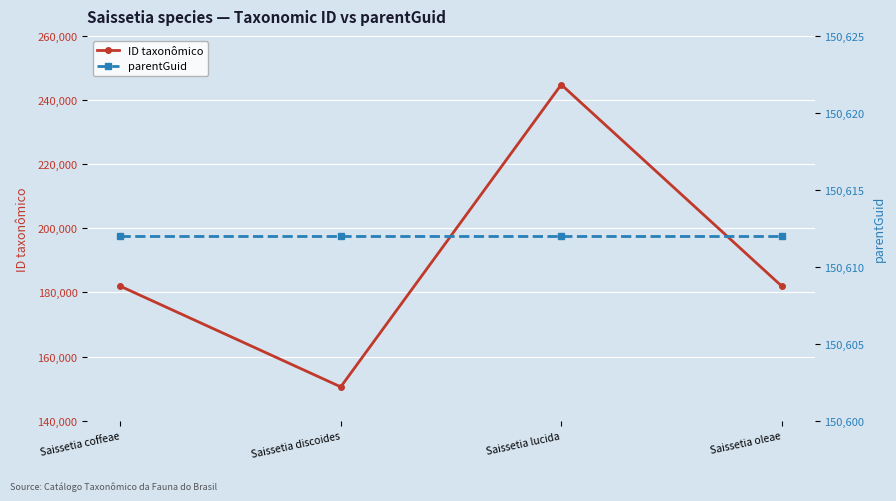

What are all the series names shown in the legend?

ID taxonômico, parentGuid